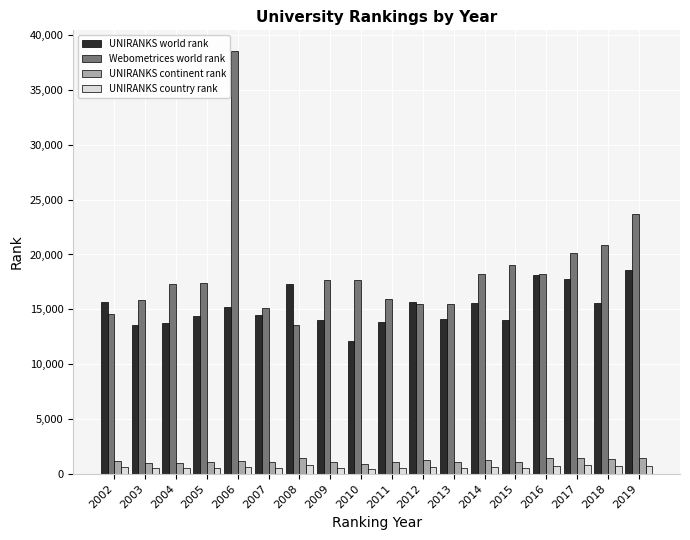

What is the sum of all UNIRANKS world rank values?

273356